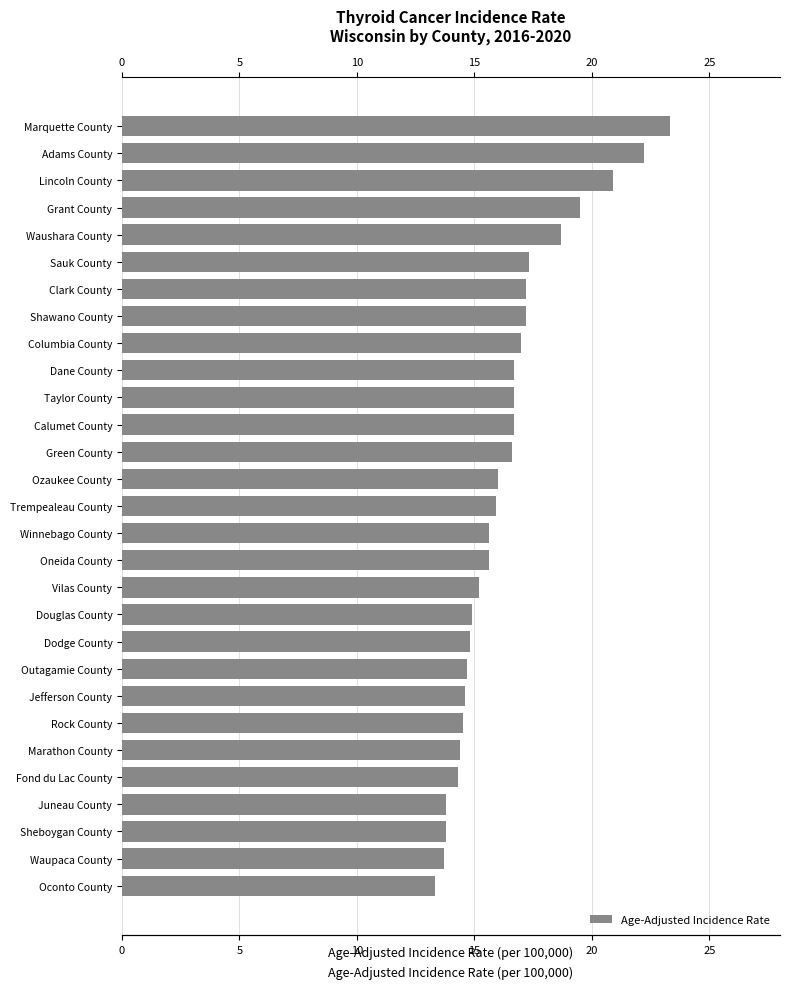

Read the value at Waushara County.

18.7